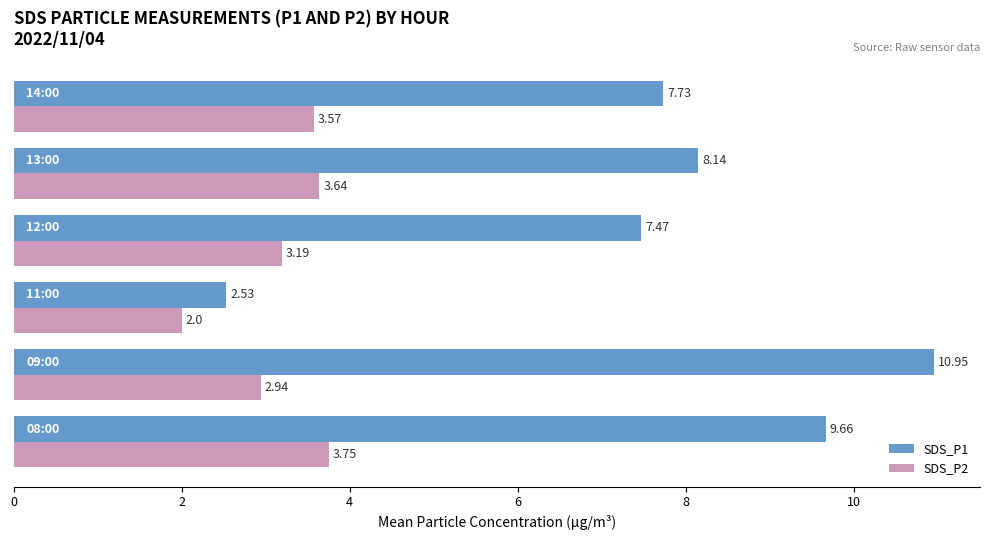

What are all the series names shown in the legend?

SDS_P1, SDS_P2